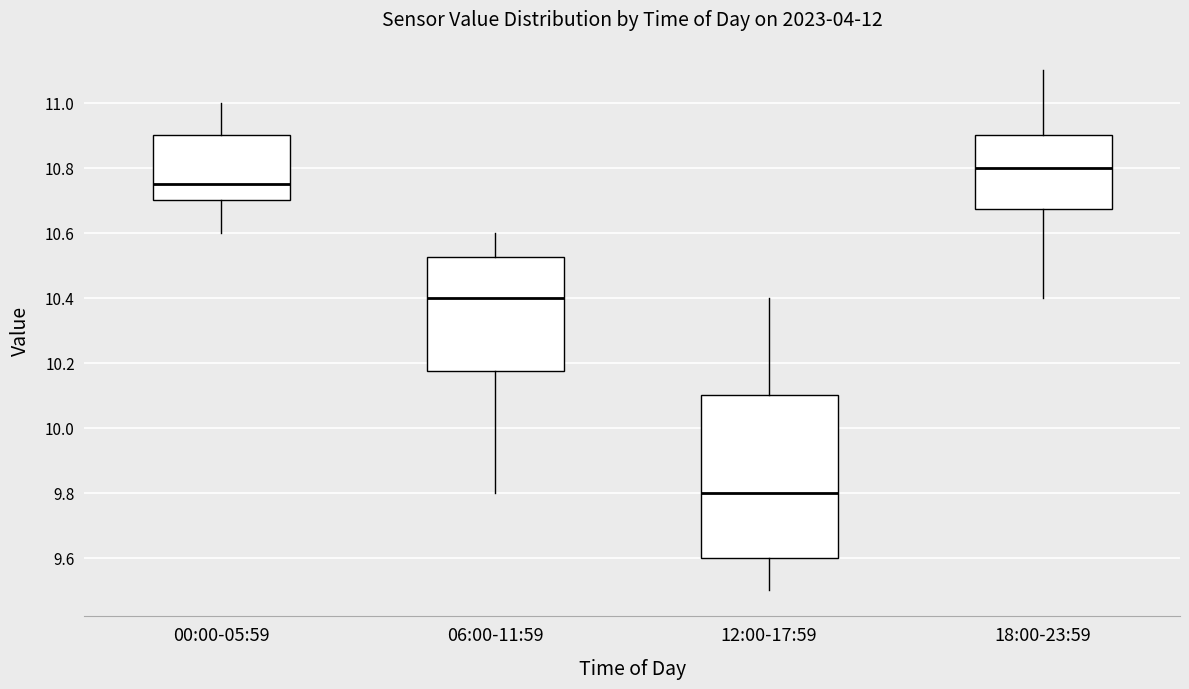

Which box's median line is the highest?

18:00-23:59